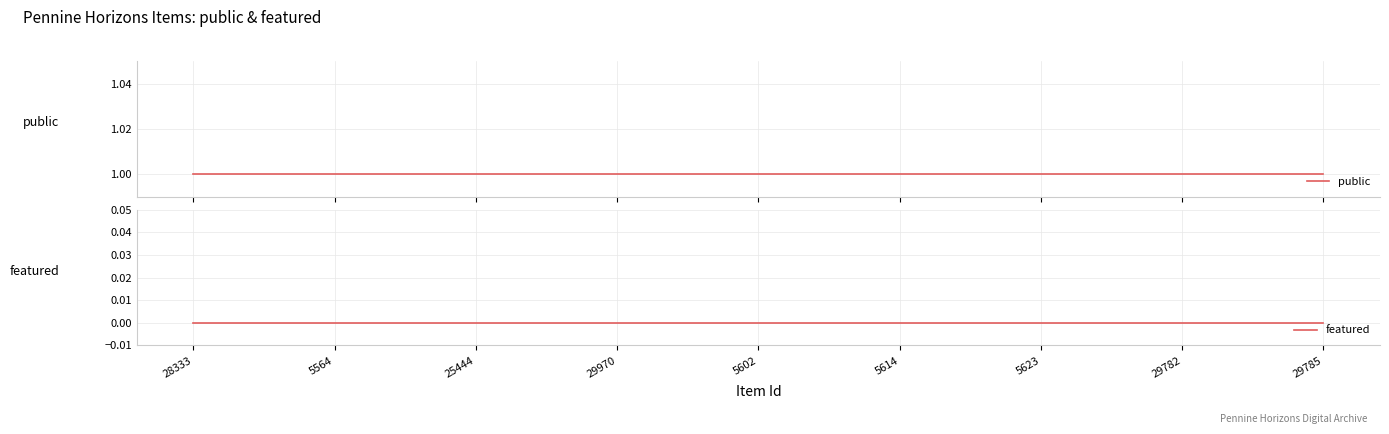

At 5602, list the series in order from largest to smallest.

public, featured